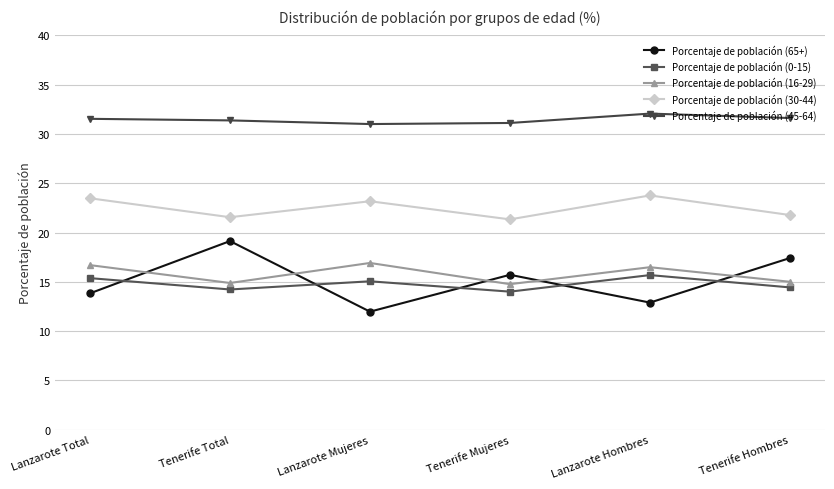

What is the sum of the Porcentaje de población (30-44) values at Tenerife Total and Tenerife Hombres?

43.3